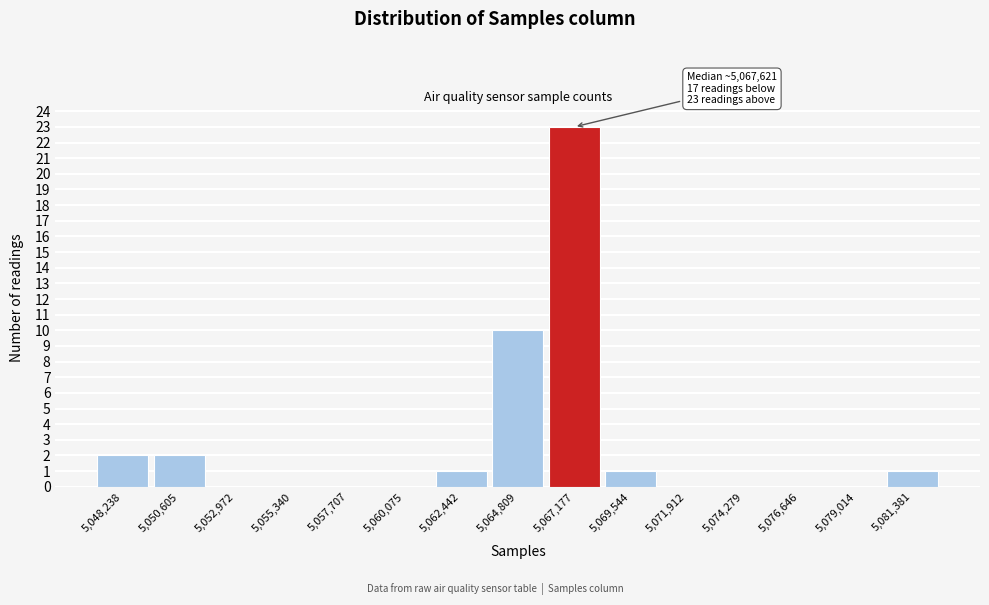

Reading right to left, transcribe all the data shown in this chart.

5,081,381=1	5,079,014=0	5,076,646=0	5,074,279=0	5,071,912=0	5,069,544=1	5,067,177=23	5,064,809=10	5,062,442=1	5,060,075=0	5,057,707=0	5,055,340=0	5,052,972=0	5,050,605=2	5,048,238=2